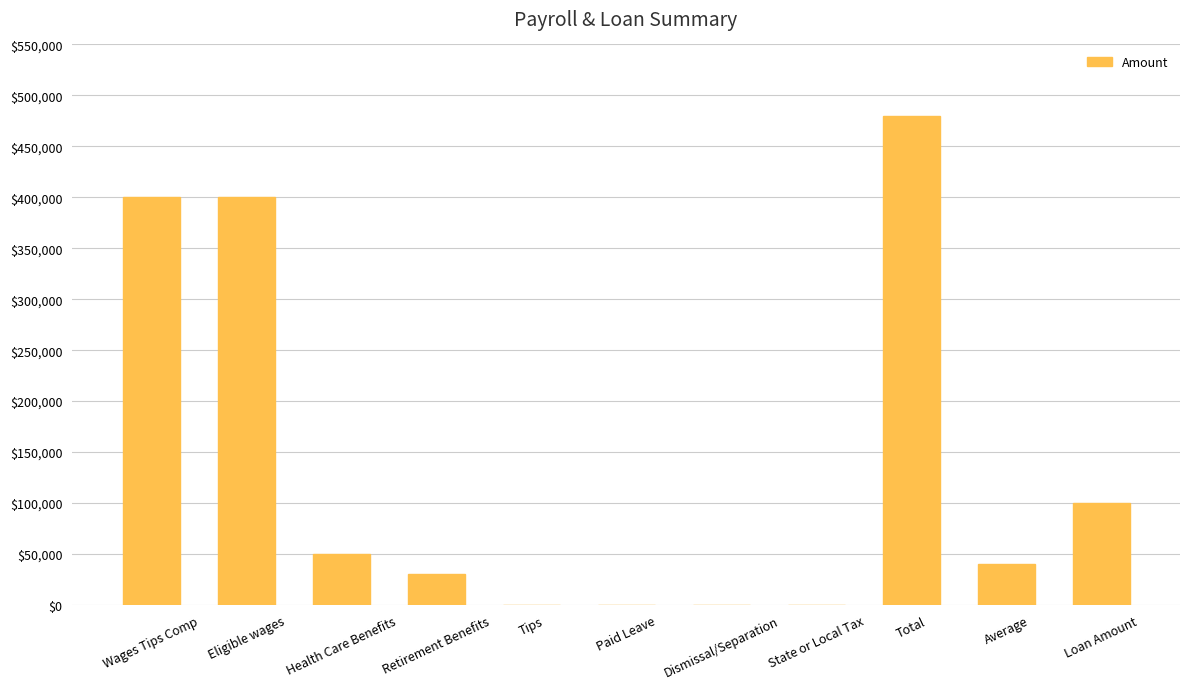

Reading right to left, what are all the values shown in this chart?

Loan Amount=100000	Average=40000	Total=480000	State or Local Tax=0	Dismissal/Separation=0	Paid Leave=0	Tips=0	Retirement Benefits=30000	Health Care Benefits=50000	Eligible wages=400000	Wages Tips Comp=400000